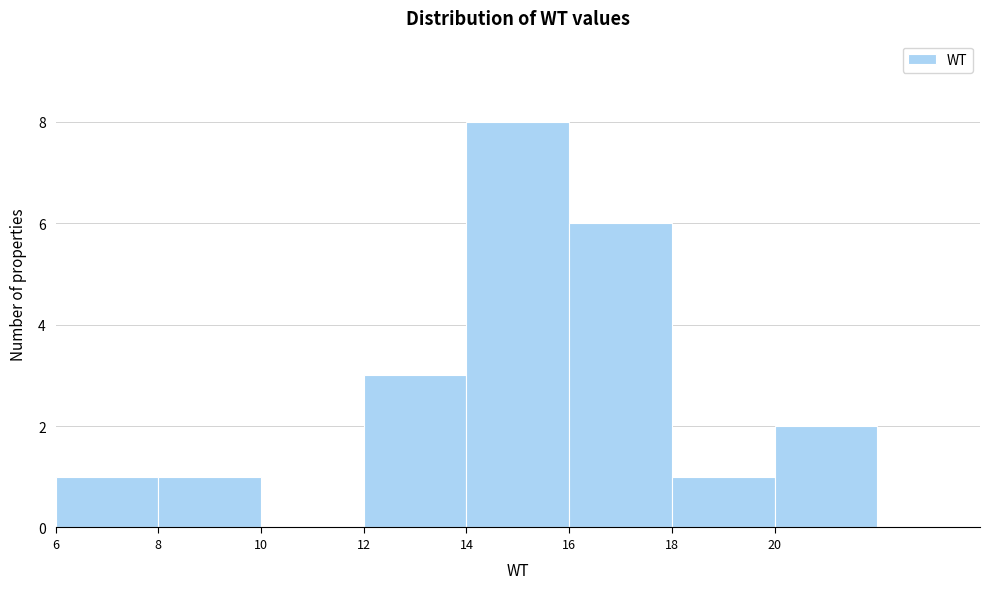

Which range on the x-axis has the tallest bar?

14 to 16